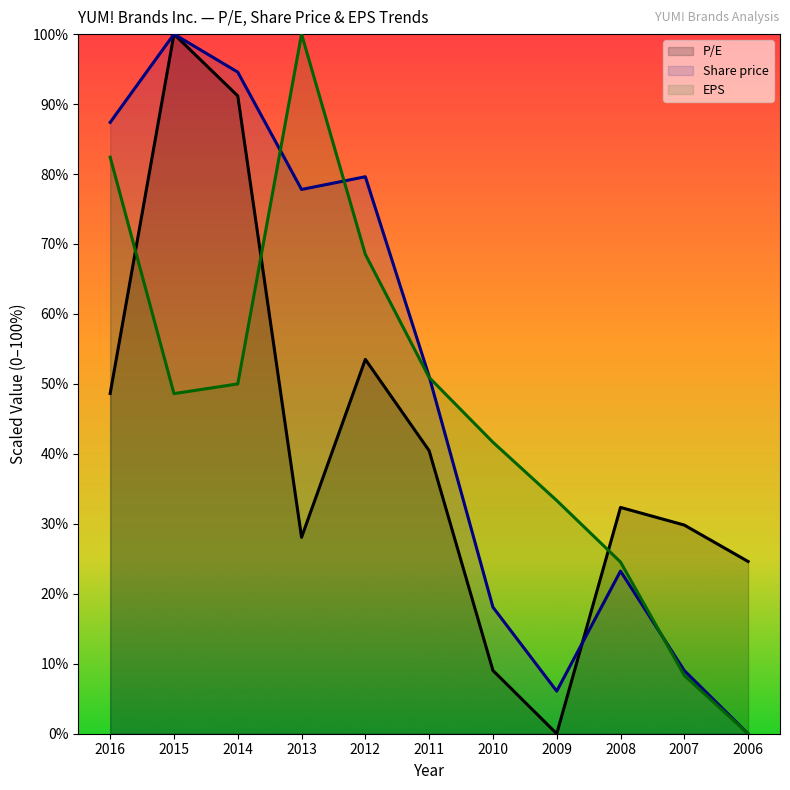

The value of Share price at 2008 is 36.6. True or false?

False